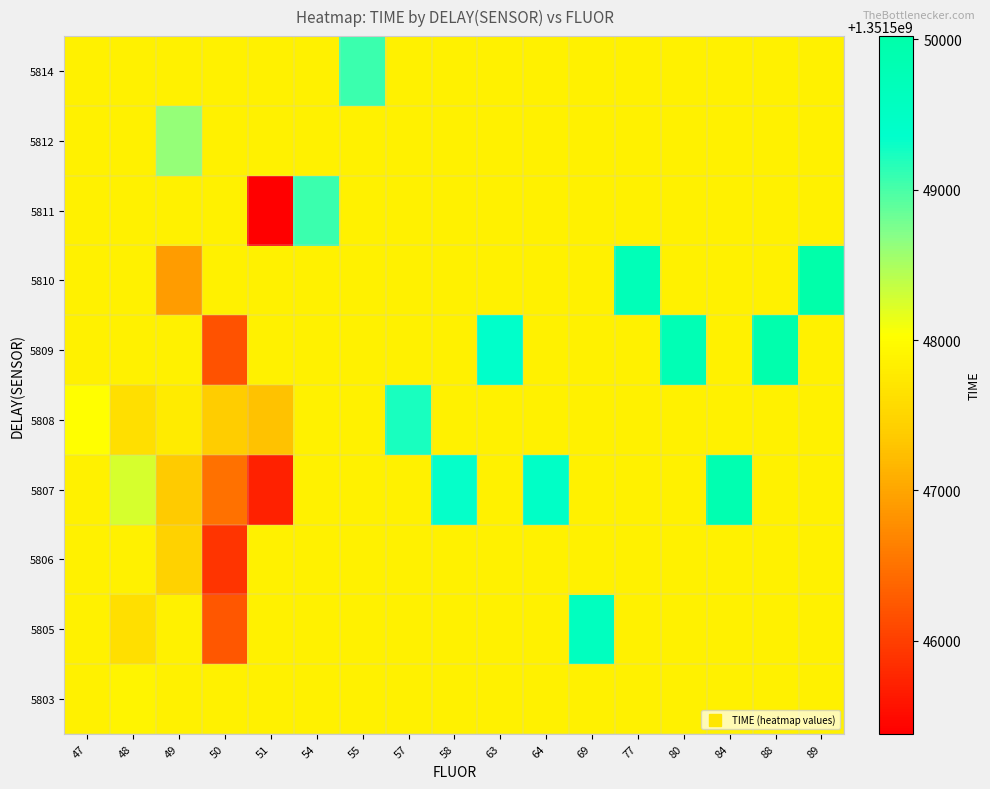

What is the difference between the highest and lowest values at 51?

2483.2